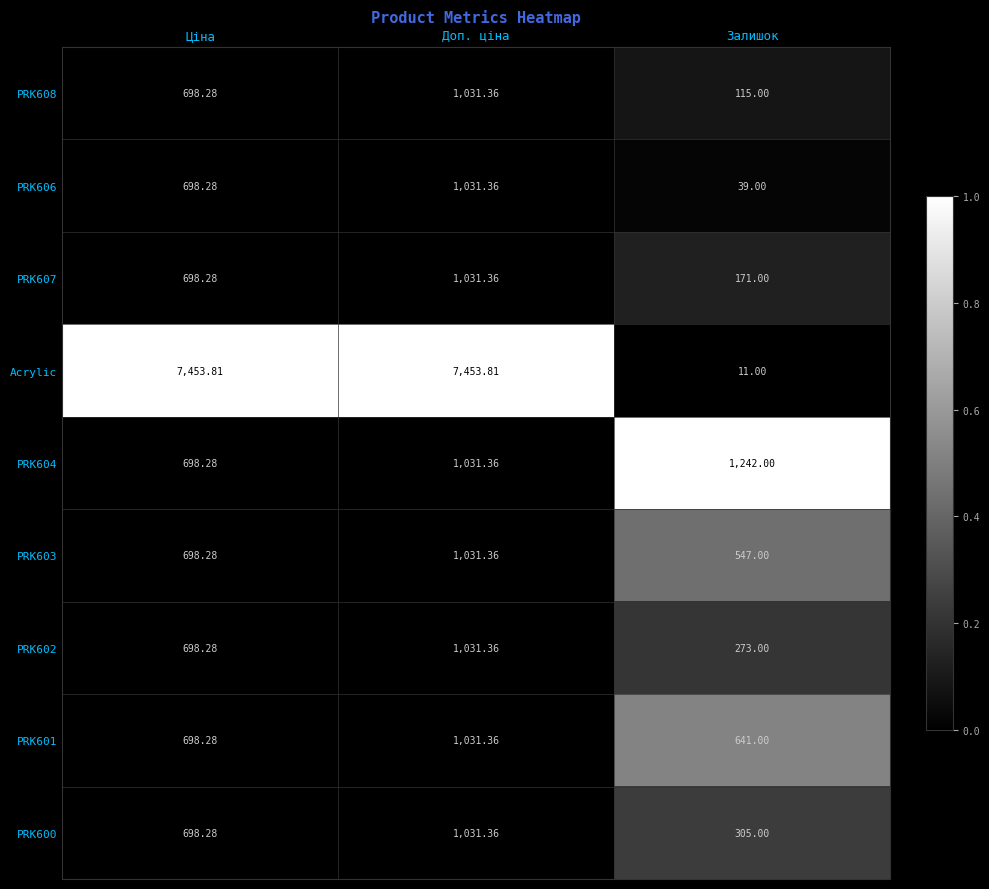

Which series has the widest spread of values?

Acrylic